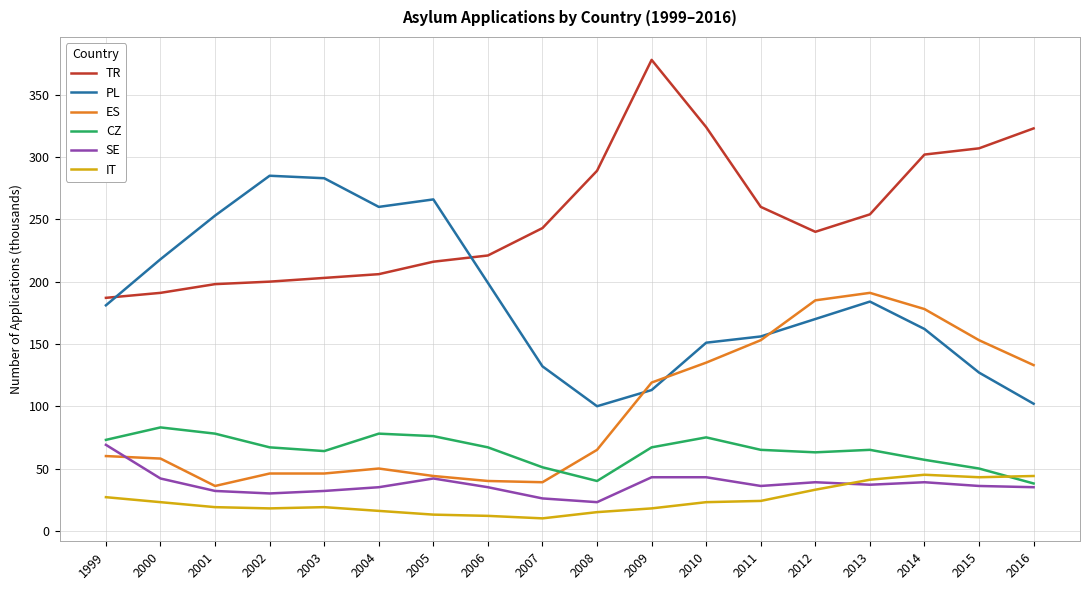

The value of ES at 2004 is 33. True or false?

False